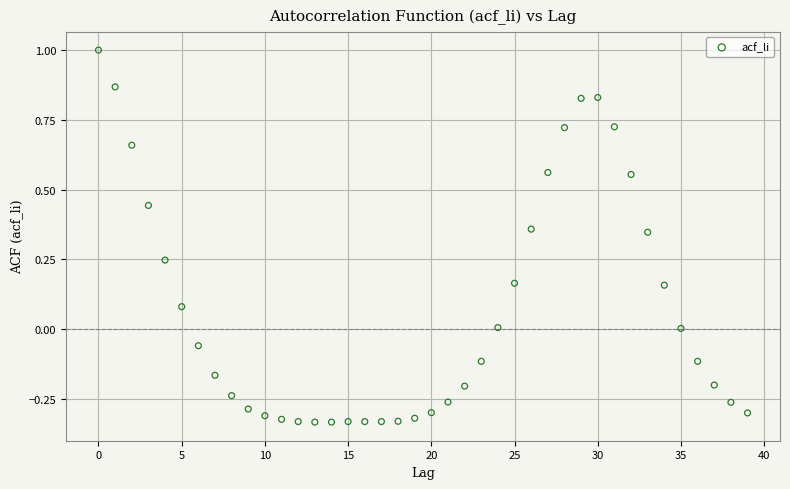

What is the range of Y values (max minus min)?

1.3